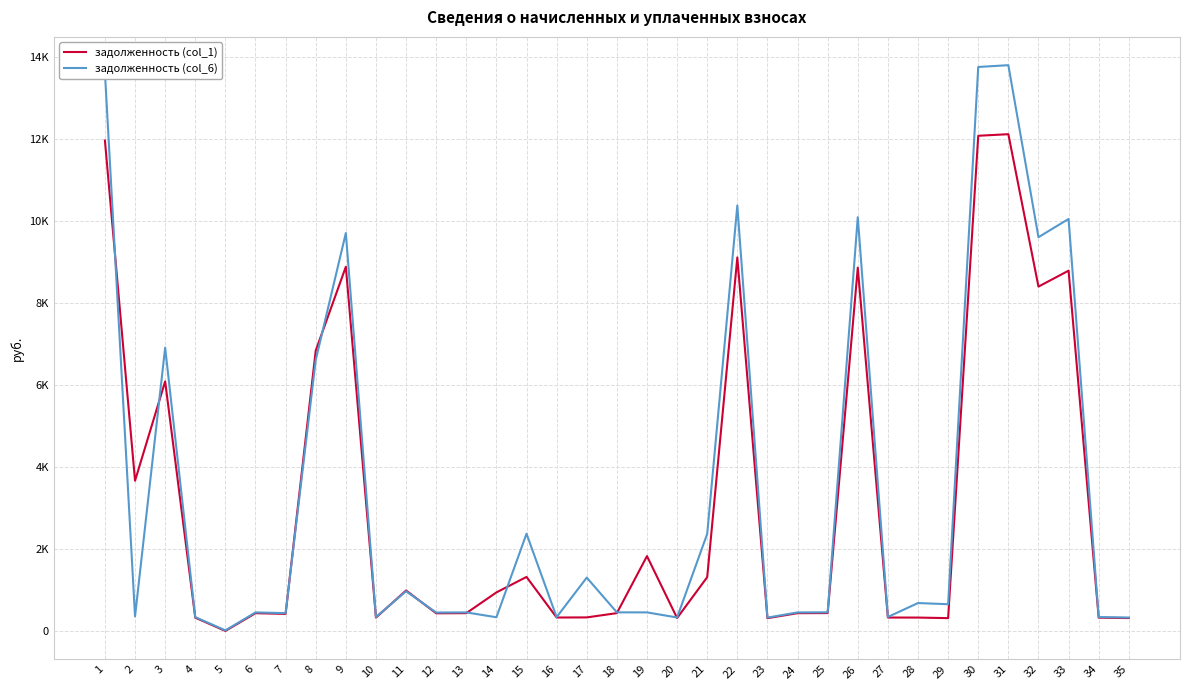

The задолженность (col_6) series shows 328.3 at 20. True or false?

True